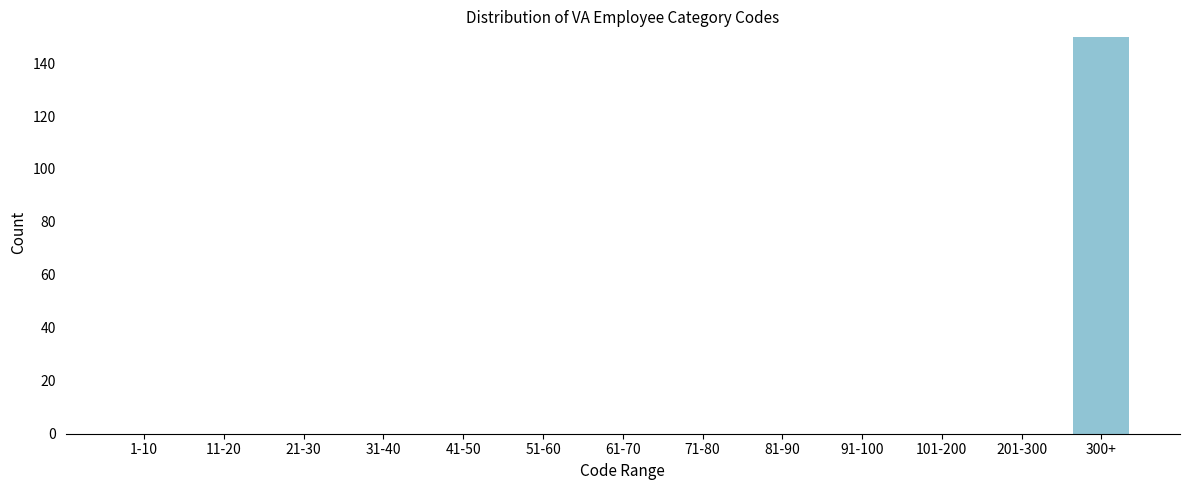

Reading right to left, transcribe all the data shown in this chart.

300+=150	201-300=0	101-200=0	91-100=0	81-90=0	71-80=0	61-70=0	51-60=0	41-50=0	31-40=0	21-30=0	11-20=0	1-10=0